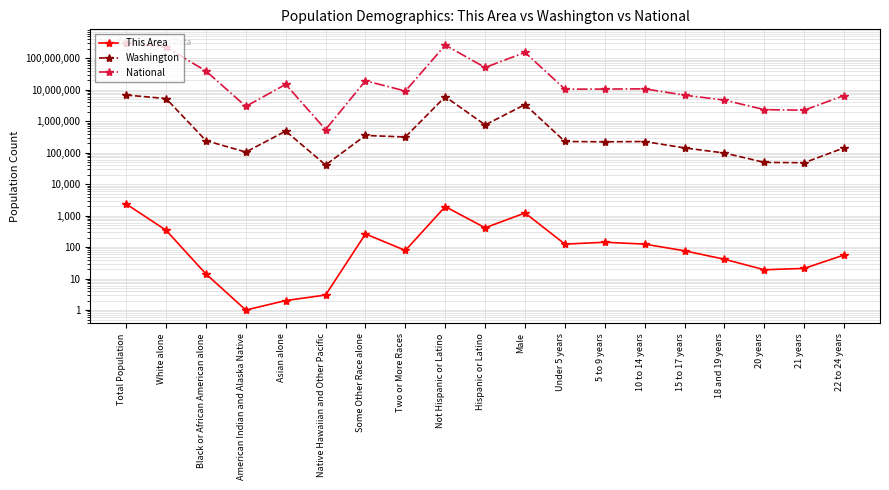

Between American Indian and Alaska Native and 5 to 9 years, which series saw the biggest shift?

National